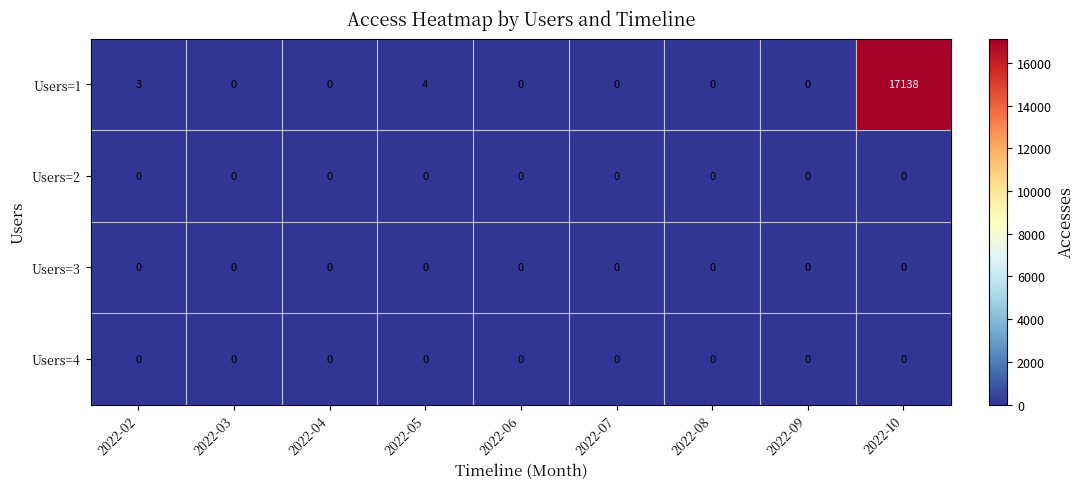

Which series changed the most between 2022-02 and 2022-08?

Users=1